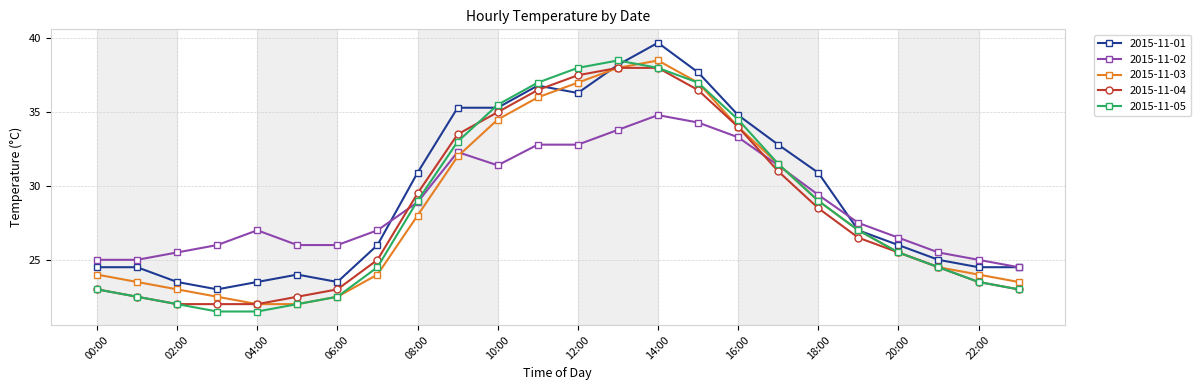

What is the value of the 2015-11-02 point at the 14th from the left?

33.8